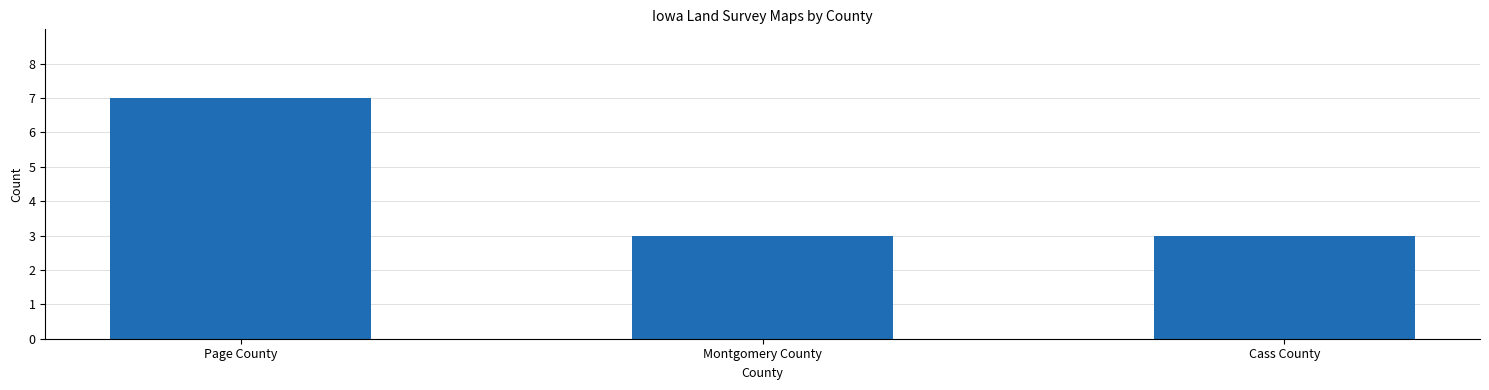

What is the label of the 2nd bar from the right?

Montgomery County